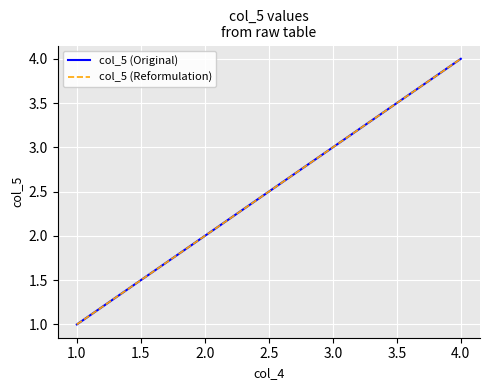

Does the chart display data point markers on the line(s)?

No